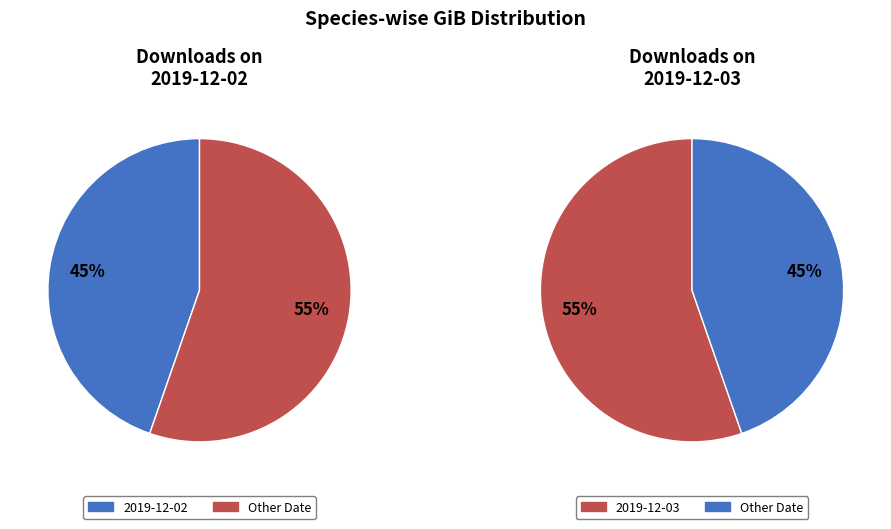

What is the largest slice in the pie chart?

2019-12-03